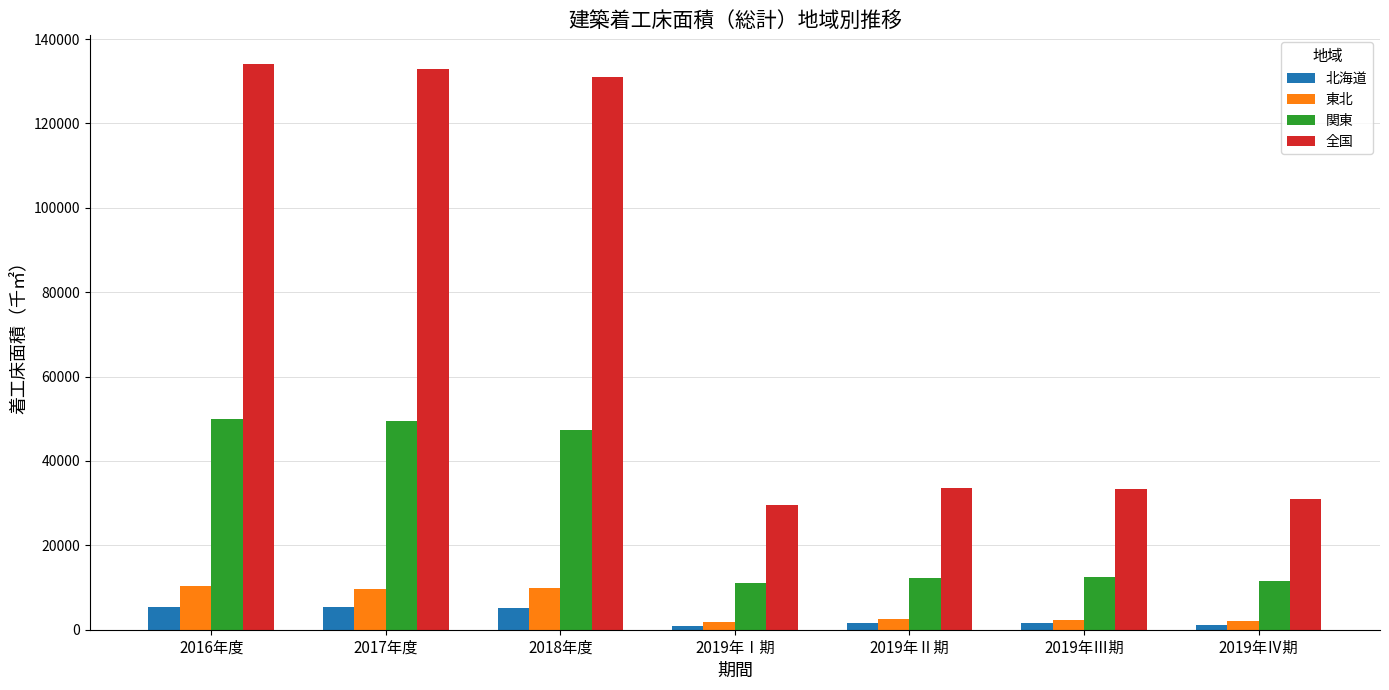

At how many categories does at least one series exceed 118419?

3